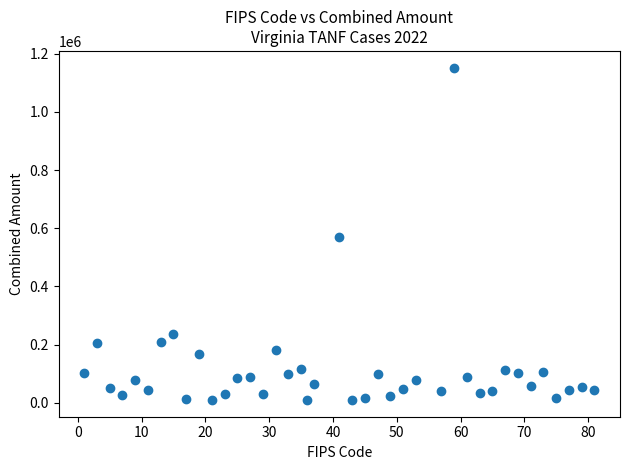

What is the range of Y values (max minus min)?

1142652.8